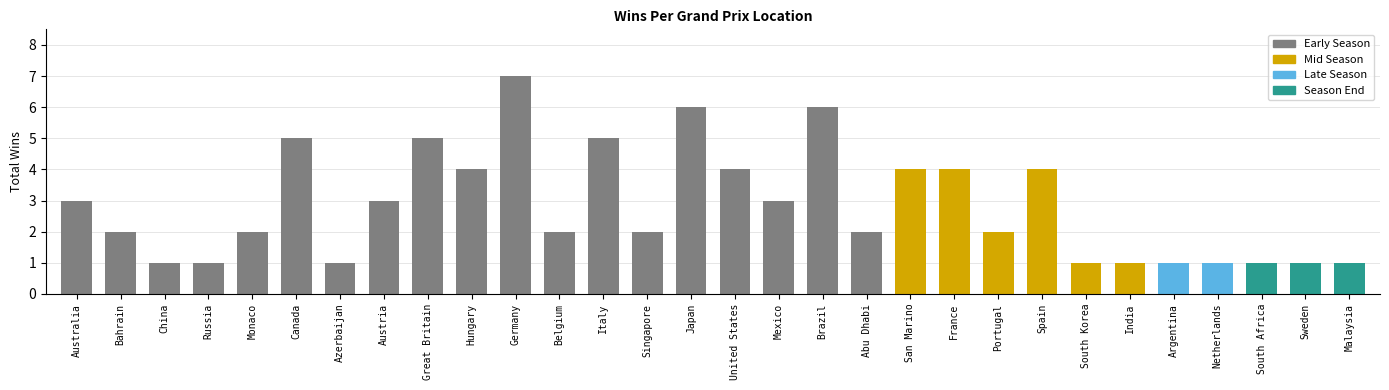

What is the smallest value displayed?

1